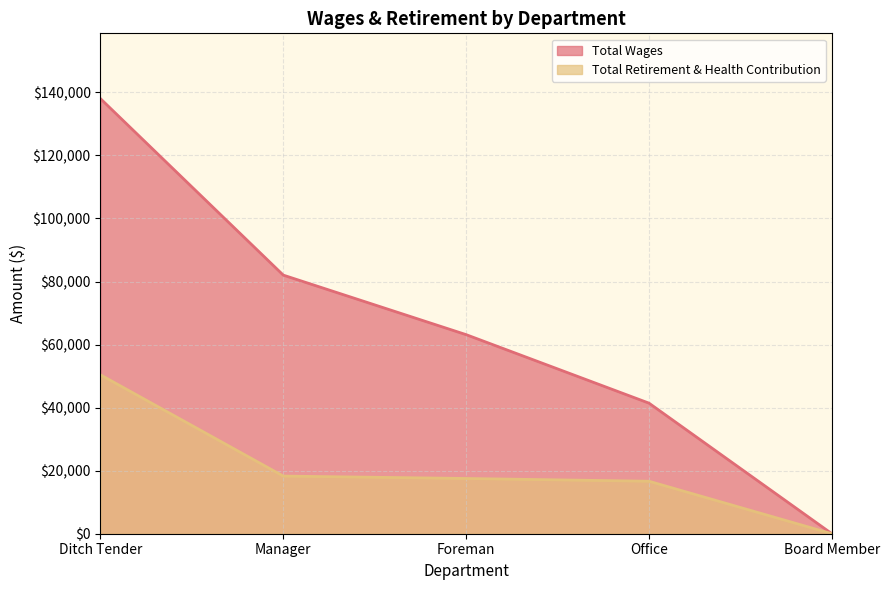

Which series changed the most between Manager and Office?

Total Wages